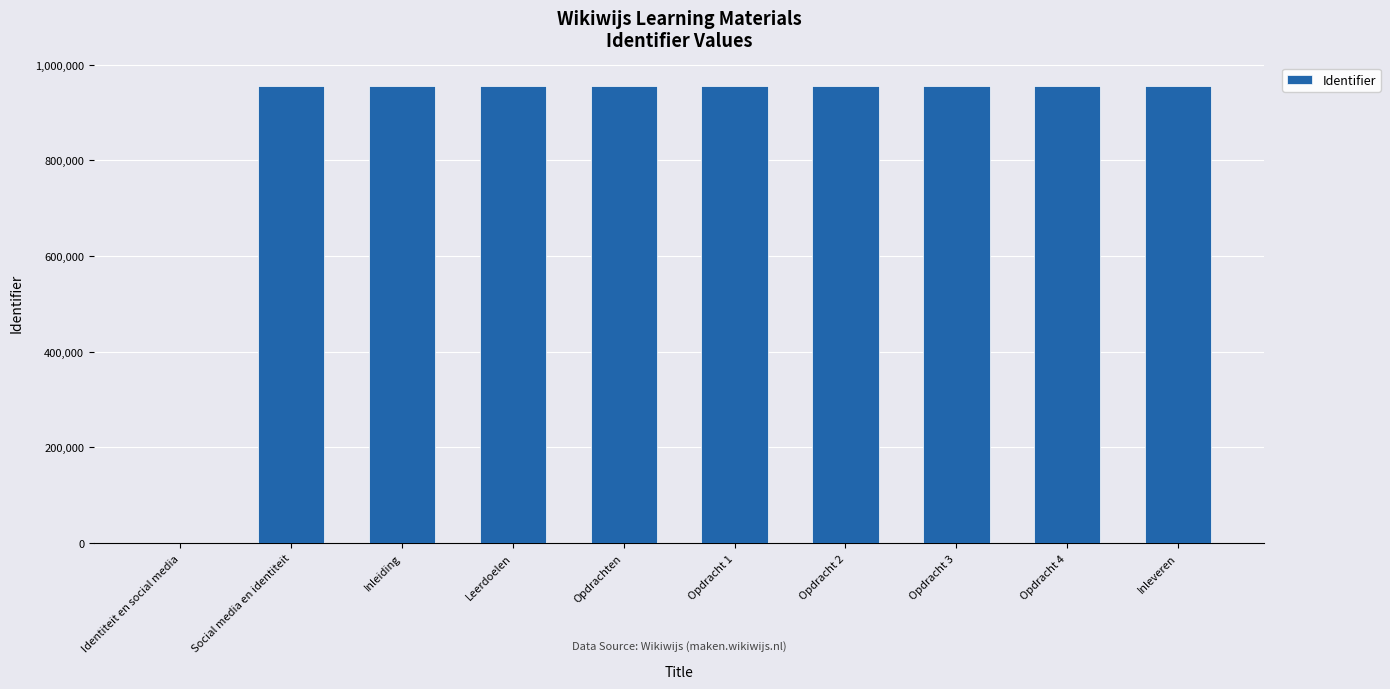

True or false: the data shows 267153 at Opdracht 1.

False